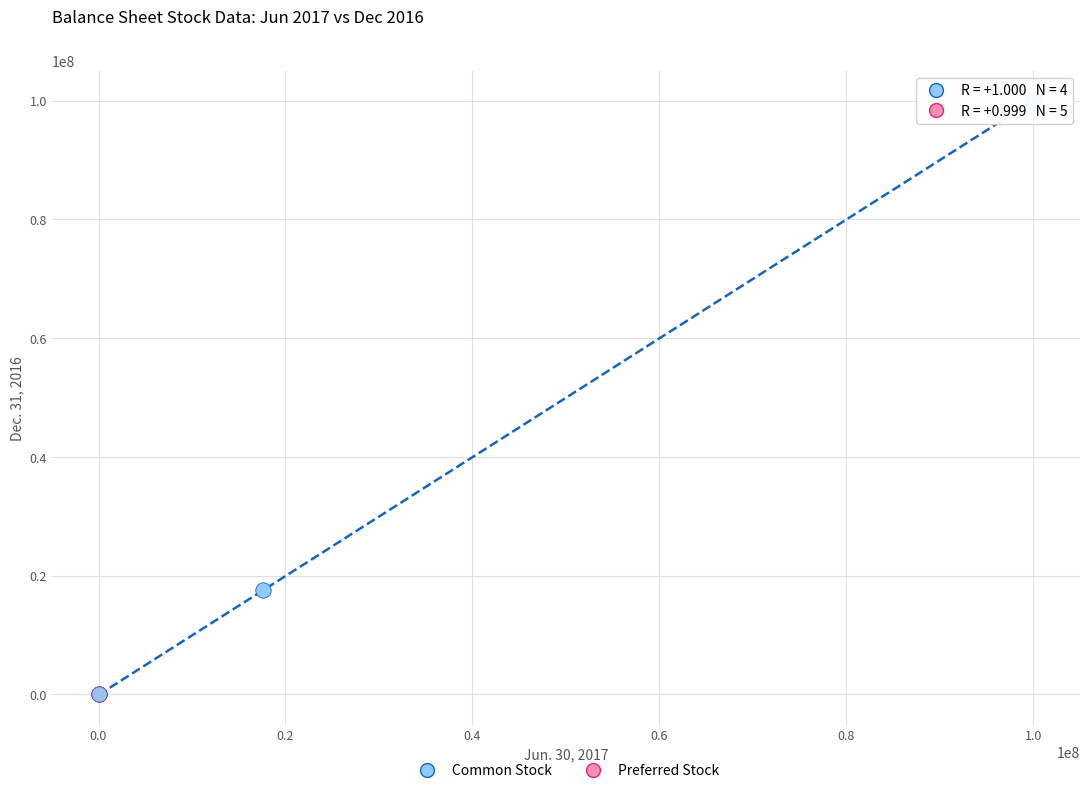

Which series has the widest spread of Y values?

Common Stock